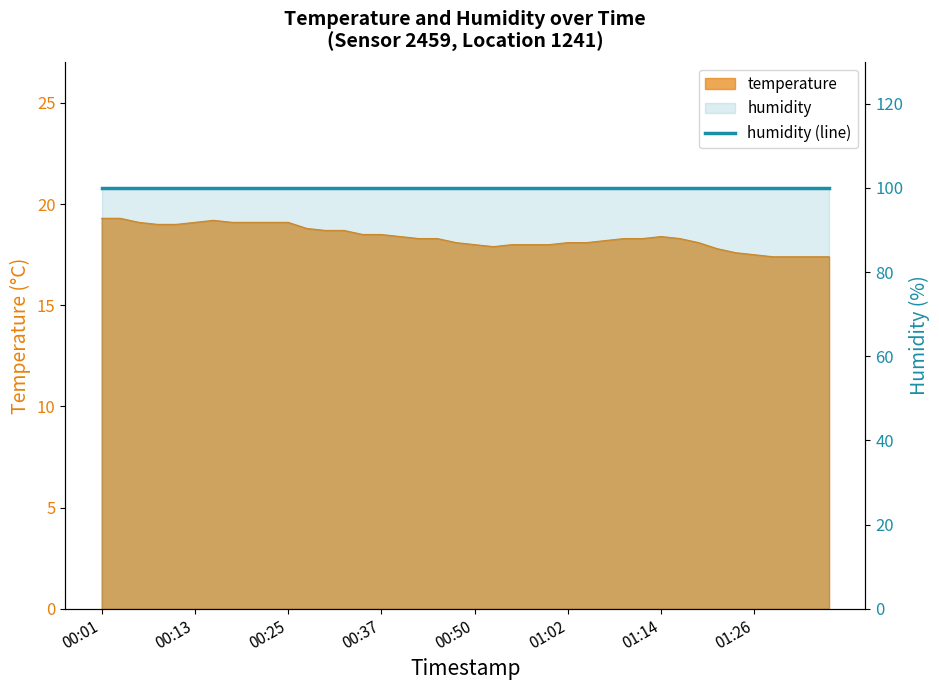

Reading right to left, list all the values displayed in this chart.

01:36=17.4	01:34=17.4	01:31=17.4	01:29=17.4	01:26=17.5	01:24=17.6	01:21=17.8	01:19=18.1	01:16=18.3	01:14=18.4	01:12=18.3	01:09=18.3	01:07=18.2	01:04=18.1	01:02=18.1	00:59=18.0	00:57=18.0	00:55=18.0	00:52=17.9	00:50=18.0	00:47=18.1	00:45=18.3	00:42=18.3	00:40=18.4	00:37=18.5	00:35=18.5	00:33=18.7	00:30=18.7	00:28=18.8	00:25=19.1	00:23=19.1	00:20=19.1	00:18=19.1	00:15=19.2	00:13=19.1	00:11=19.0	00:08=19.0	00:06=19.1	00:03=19.3	00:01=19.3